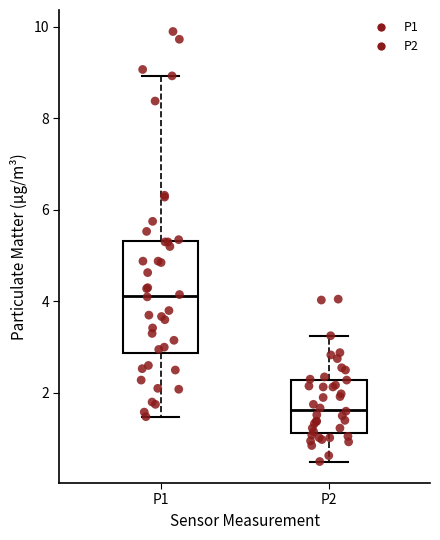

Reading left to right, transcribe this box plot: for each box, give where its median line is, the range the box spans, and where its two whiskers end, as read against the y-axis. The values are not printed on the chart, so give them approximately, as read against the axis.

P1: median 4.2, box 2.8 to 5.4, whiskers 1.4 to 9.0
P2: median 1.6, box 1.2 to 2.2, whiskers 0.6 to 3.2